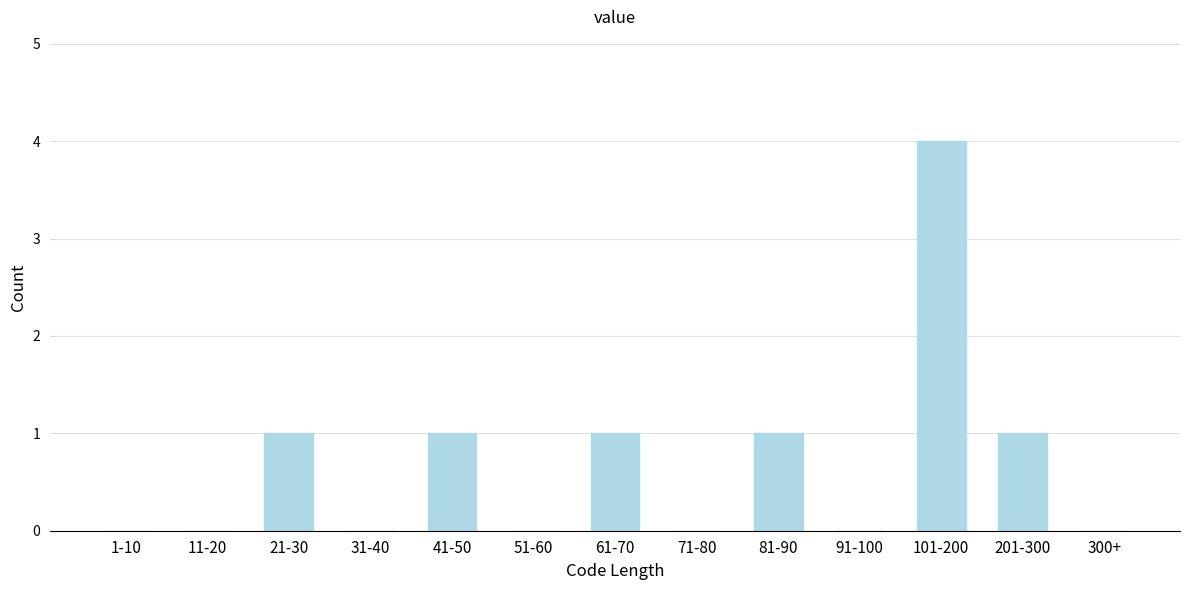

Reading left to right, transcribe all the data shown in this chart.

1-10=0	11-20=0	21-30=1	31-40=0	41-50=1	51-60=0	61-70=1	71-80=0	81-90=1	91-100=0	101-200=4	201-300=1	300+=0